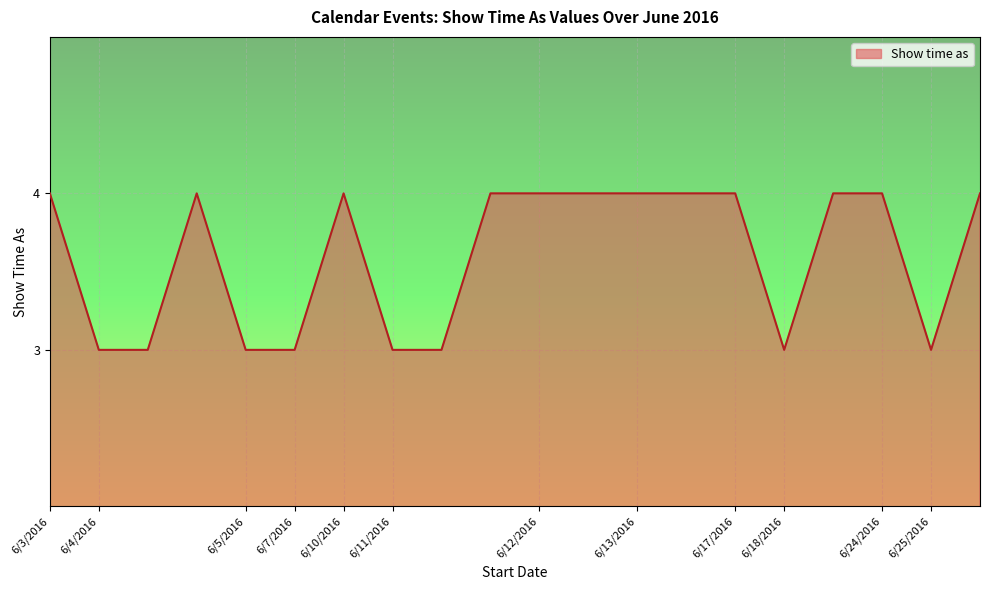

What is the difference between the maximum and second lowest values?

1